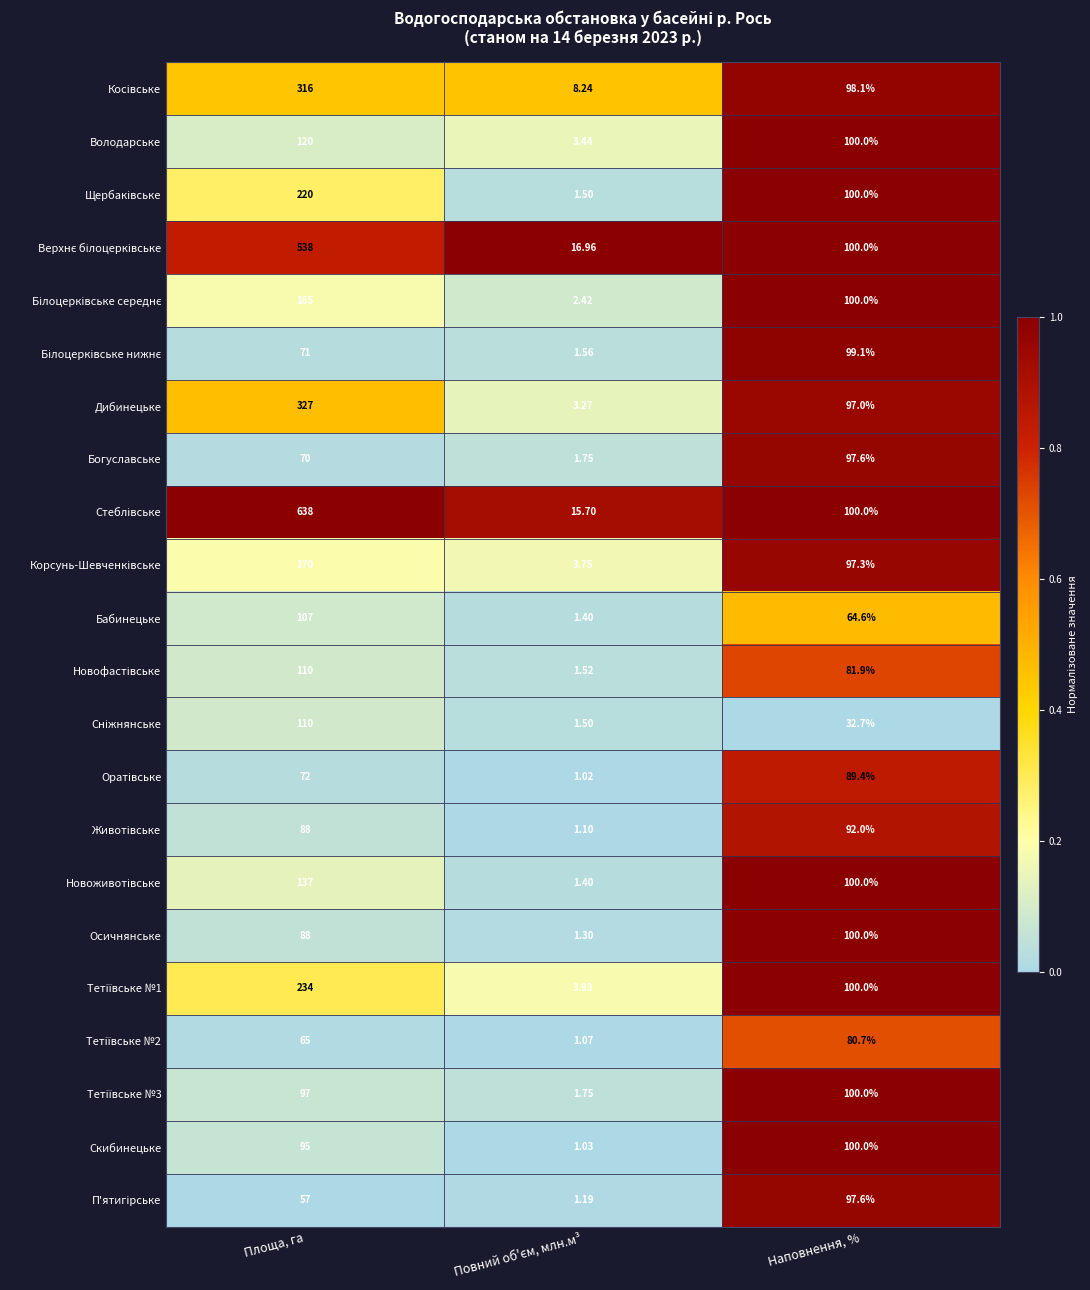

What is the greatest value displayed?

638.0